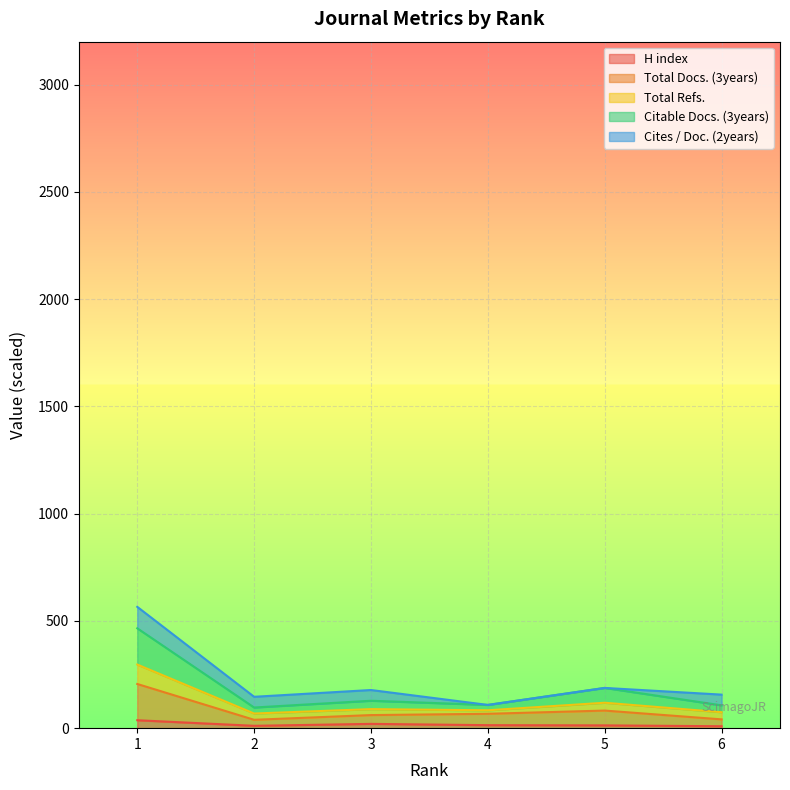

Does the chart display data point markers on the line(s)?

No